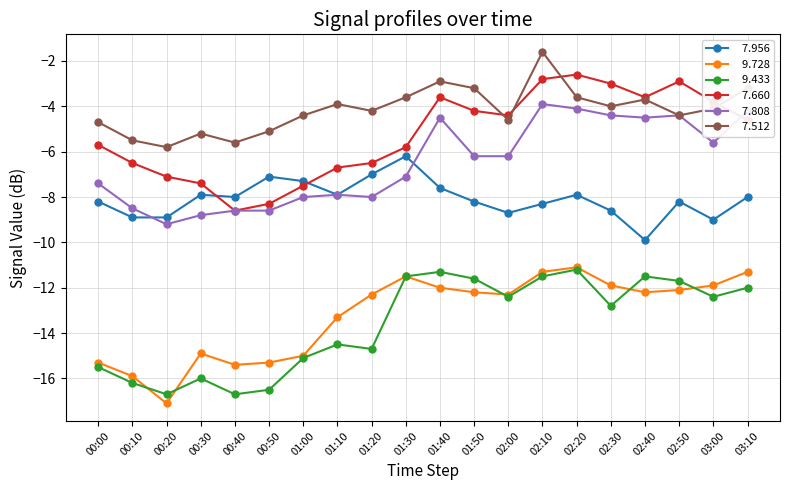

What is the spread (max minus min) of values at 01:00?

10.7